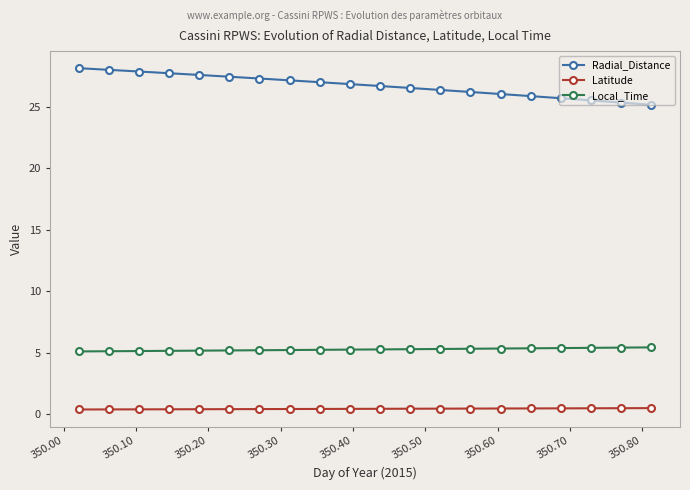

What is the maximum value shown in the chart?

28.1